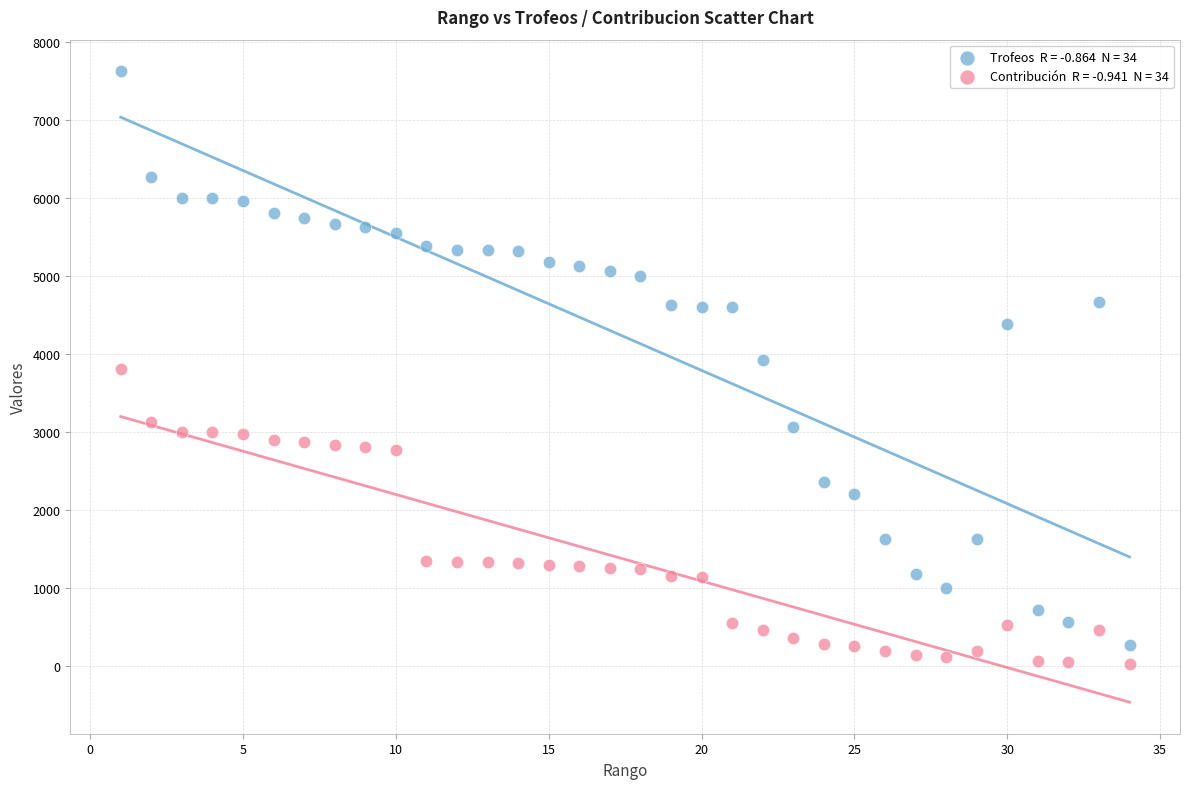

Across all data points, what is the range of X values (max minus min)?

33